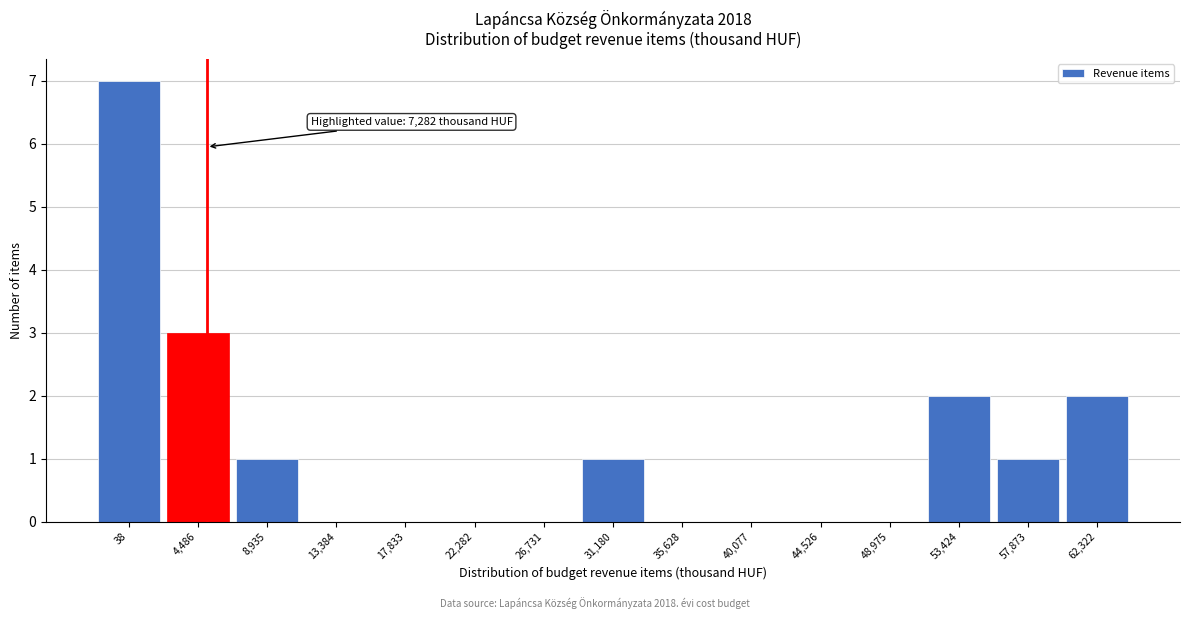

Reading right to left, extract all data points from this chart.

62,322=2	57,873=1	53,424=2	48,975=0	44,526=0	40,077=0	35,628=0	31,180=1	26,731=0	22,282=0	17,833=0	13,384=0	8,935=1	4,486=3	38=7